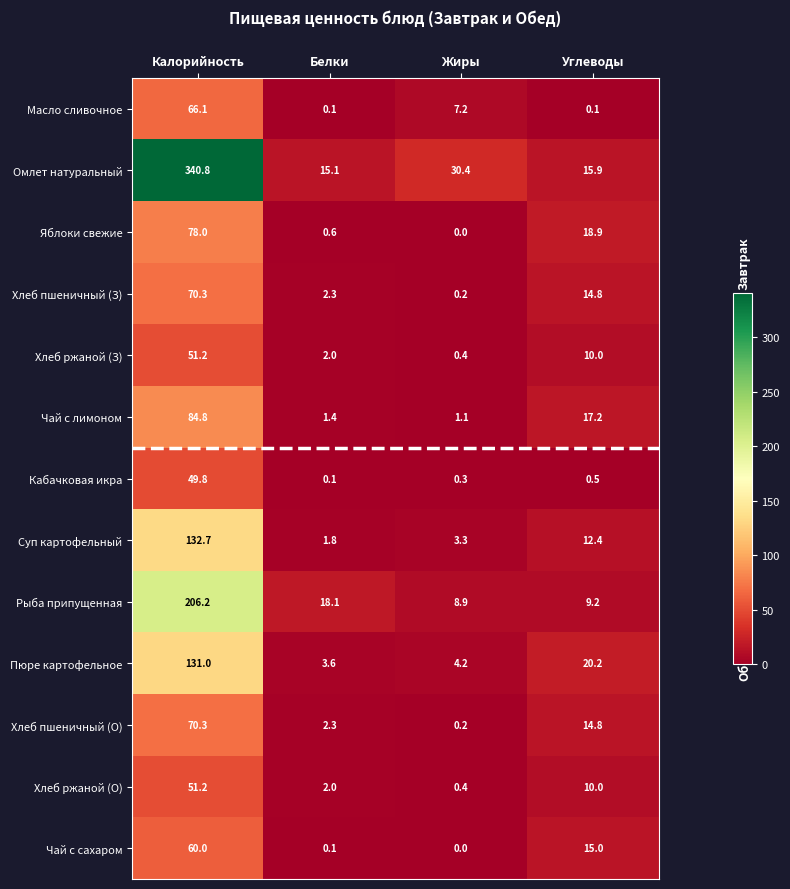

How many positive values does the Яблоки свежие series have?

3